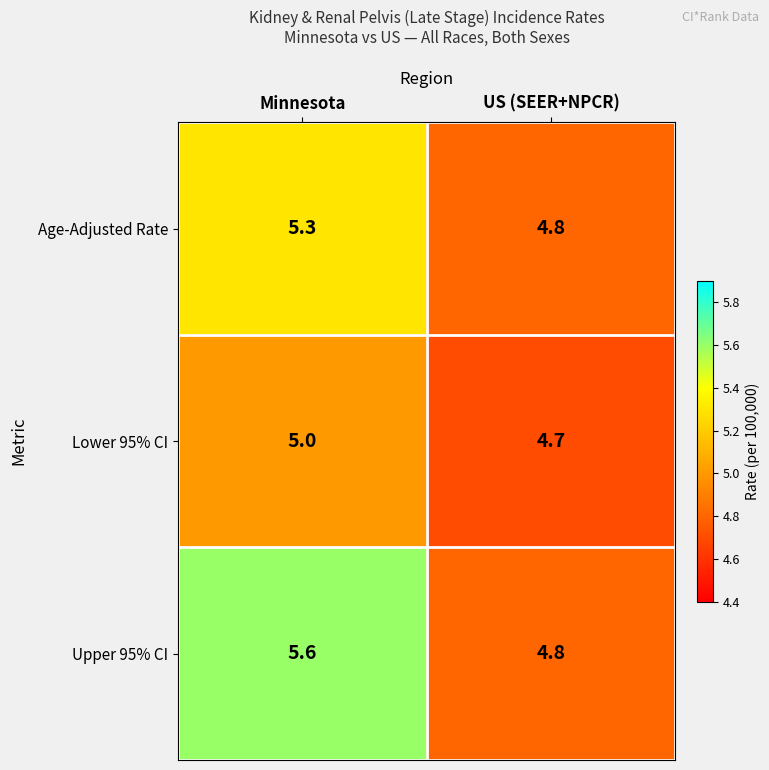

Rank the series by their average value, from lowest to highest.

Lower 95% CI, Age-Adjusted Rate, Upper 95% CI